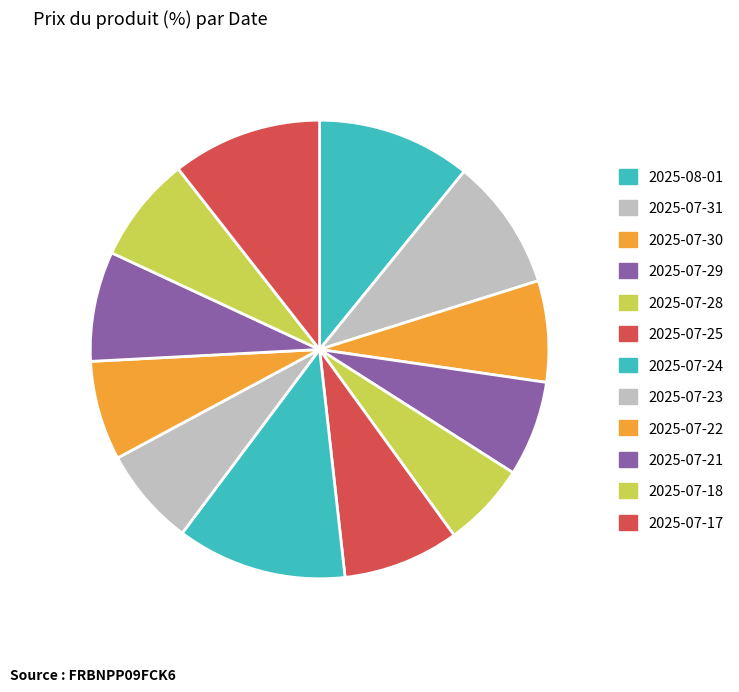

Rank the categories by value from lowest to highest.

2025-07-28, 2025-07-29, 2025-07-23, 2025-07-22, 2025-07-30, 2025-07-18, 2025-07-21, 2025-07-25, 2025-07-31, 2025-07-17, 2025-08-01, 2025-07-24